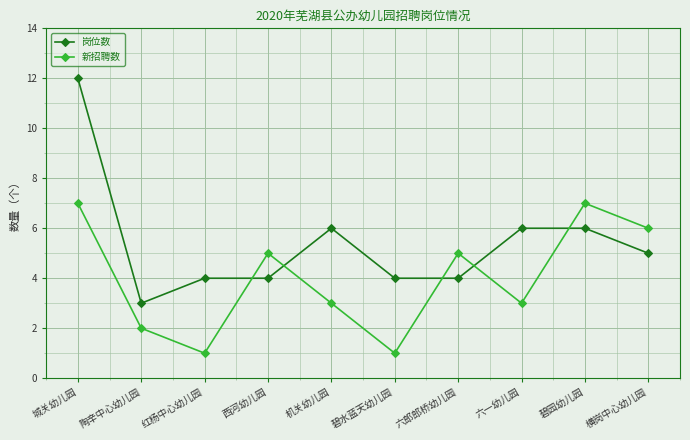

What is the value of the 岗位数 point at the 2nd from the left?

3